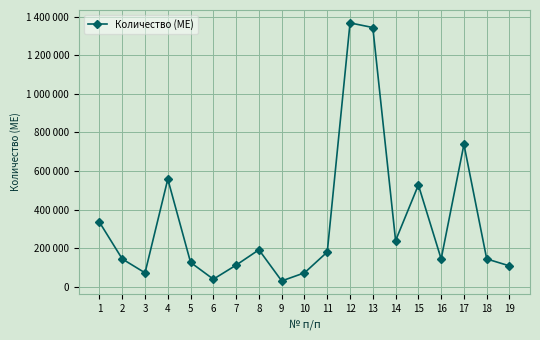

What is the difference between the values at 6 and 16?

105000